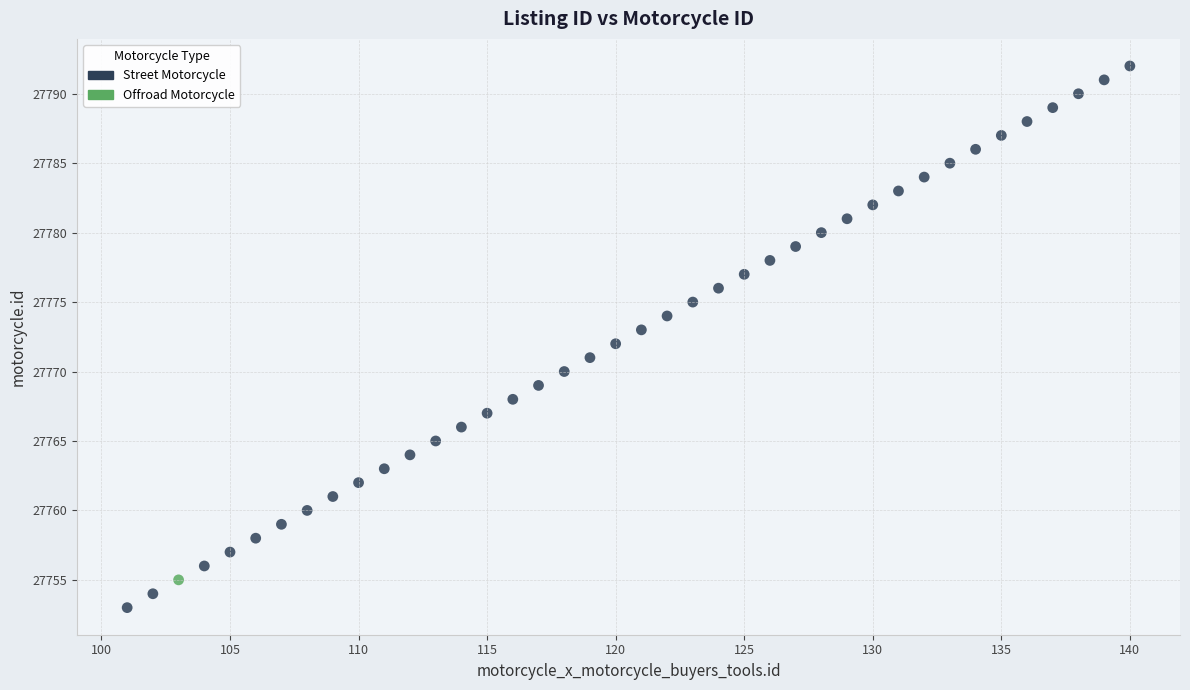

What are all the series names shown in the legend?

Street Motorcycle, Offroad Motorcycle